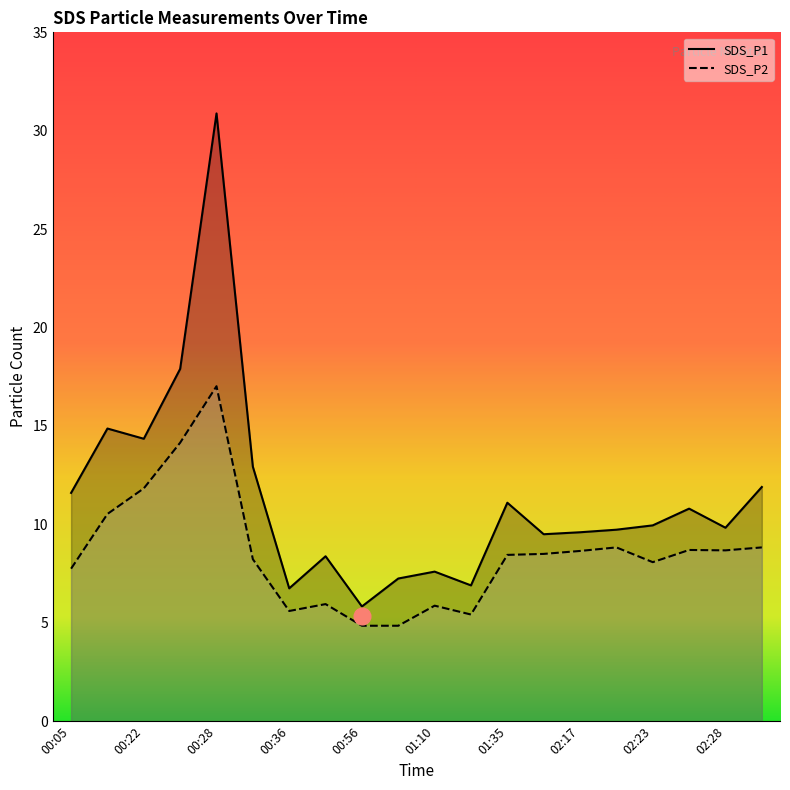

List the labels in order of SDS_P1 value, smallest first.

00:56, 00:36, 01:16, 01:07, 01:10, 00:53, 02:12, 02:17, 02:20, 02:28, 02:23, 02:25, 01:35, 00:05, 02:30, 00:31, 00:22, 00:20, 00:25, 00:28